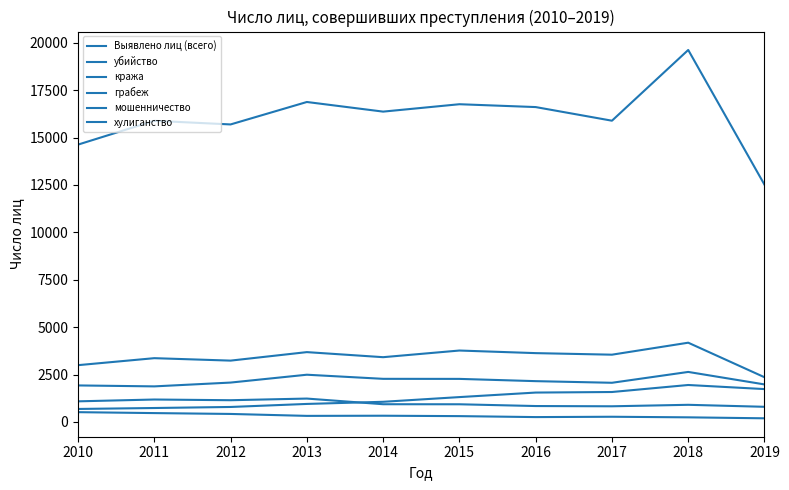

True or false: кража and убийство cross at least once.

False